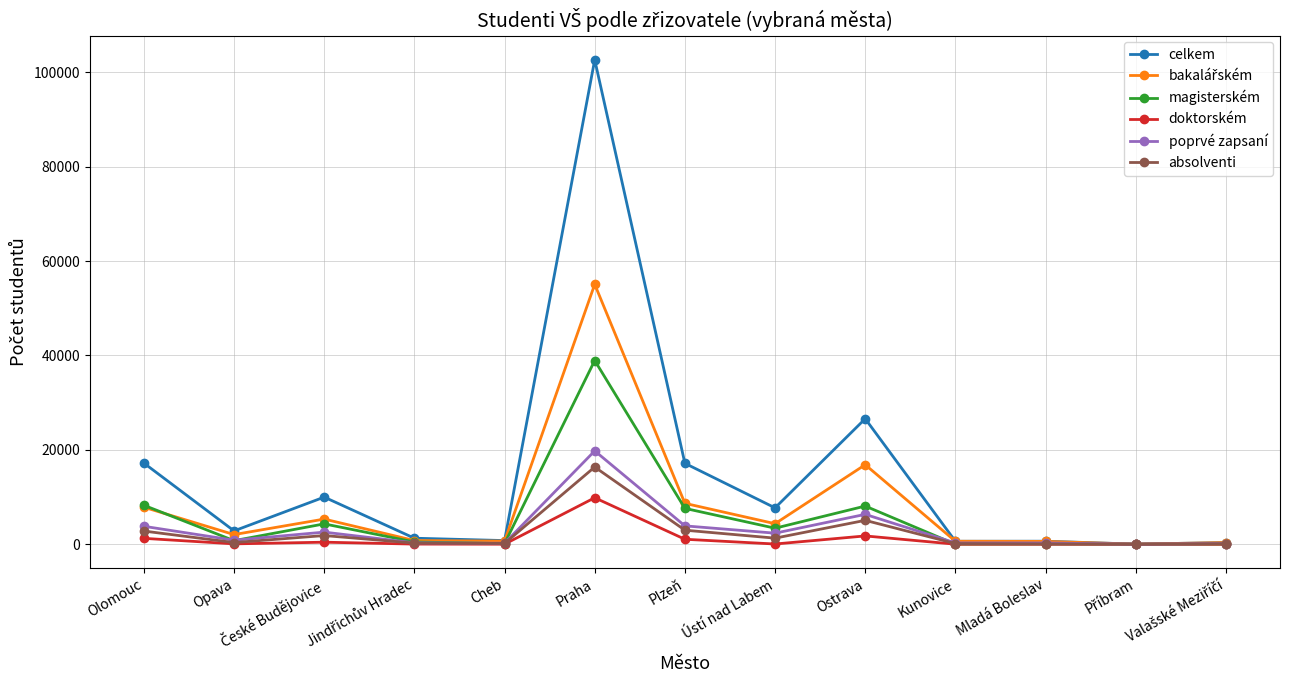

What is the label of the 10th point from the left?

Kunovice